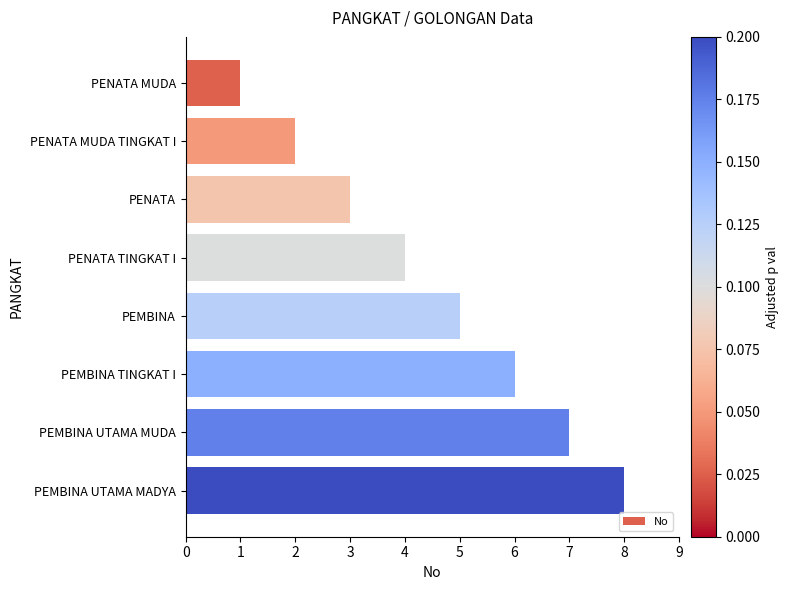

Which has a higher value, PENATA MUDA TINGKAT I or PEMBINA?

PEMBINA